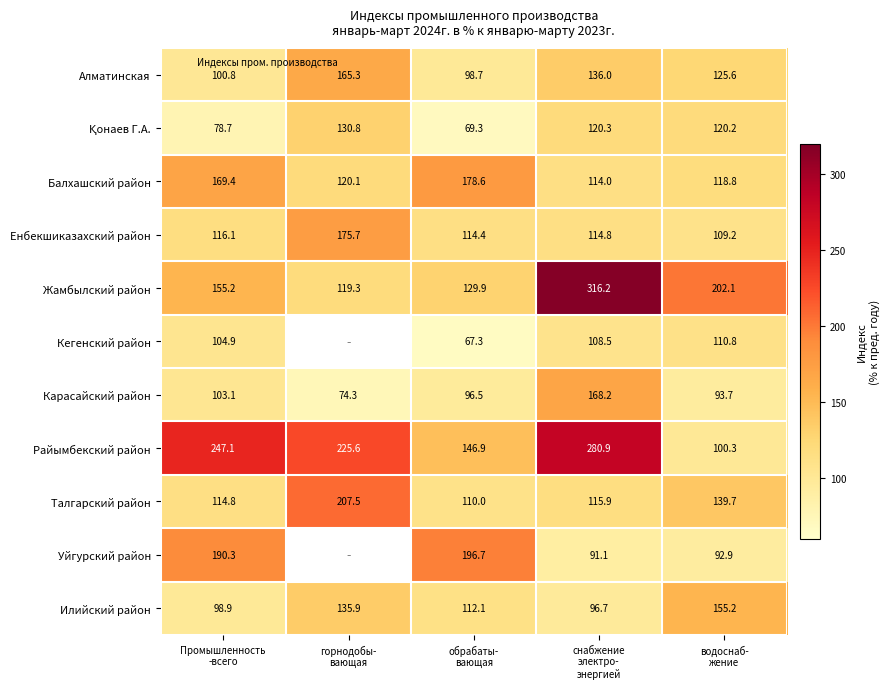

Which has a higher value, горнодобы-
вающая or снабжение
электро-
энергией?

горнодобы-
вающая